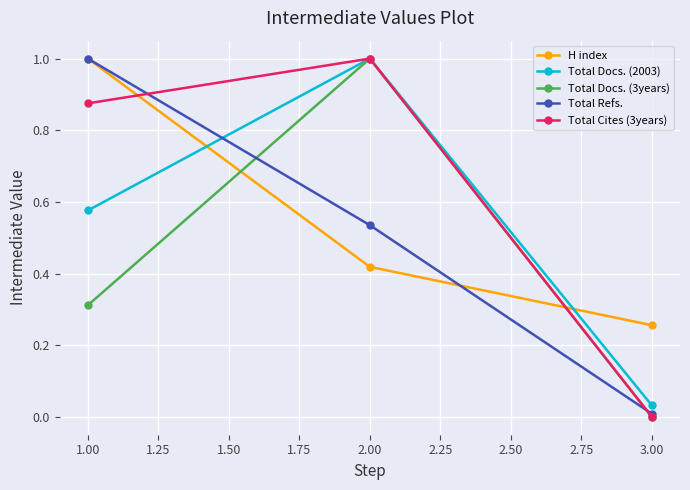

How many lines are shown in the chart?

5